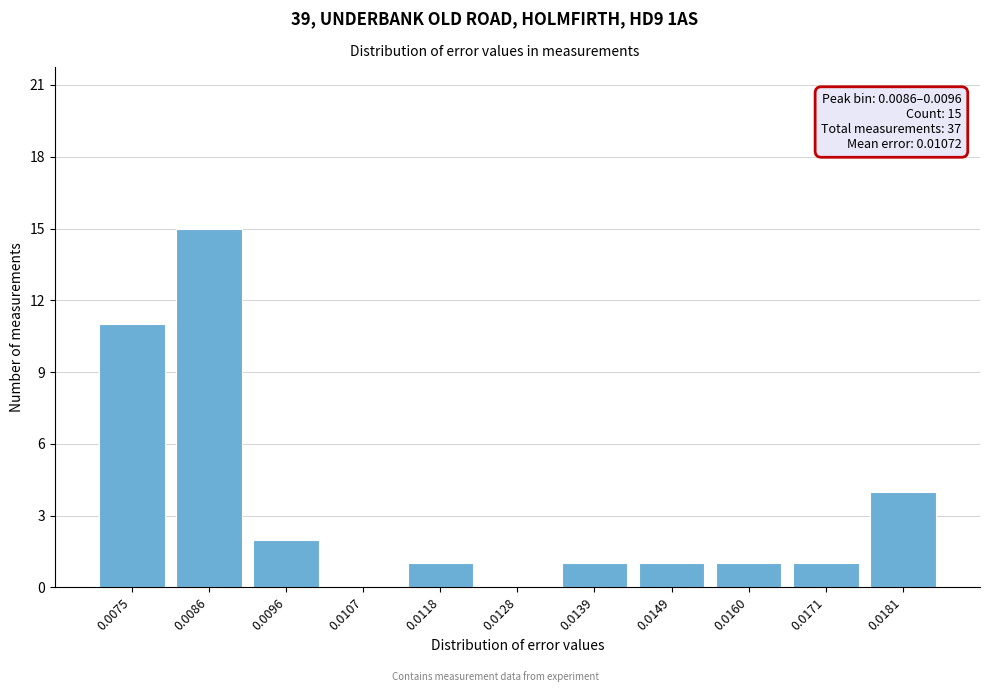

Reading left to right, transcribe all the data shown in this chart.

0.0075=11	0.0086=15	0.0096=2	0.0107=0	0.0118=1	0.0128=0	0.0139=1	0.0149=1	0.0160=1	0.0171=1	0.0181=4